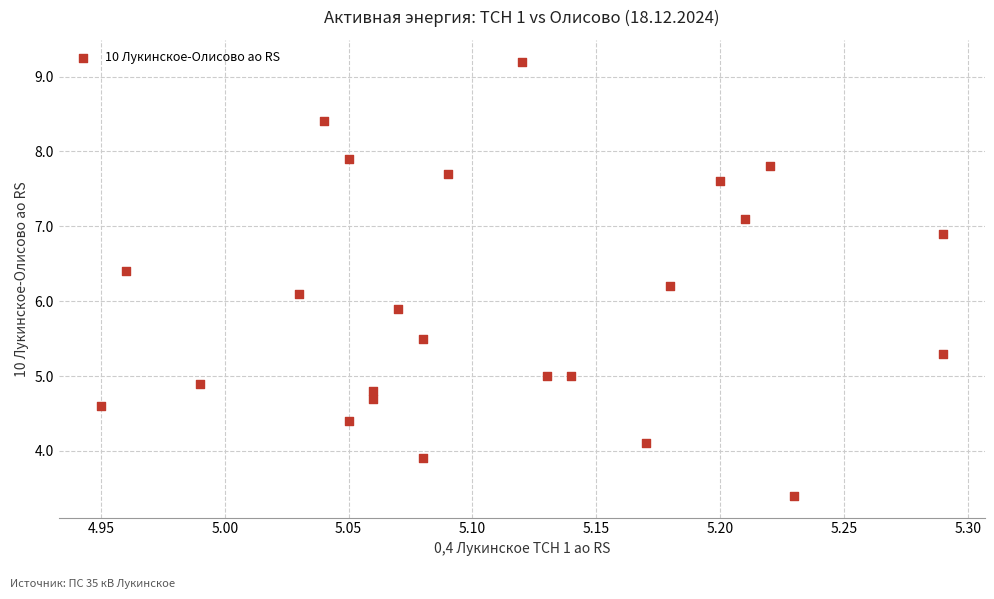

What is the range of X values (max minus min)?

0.3